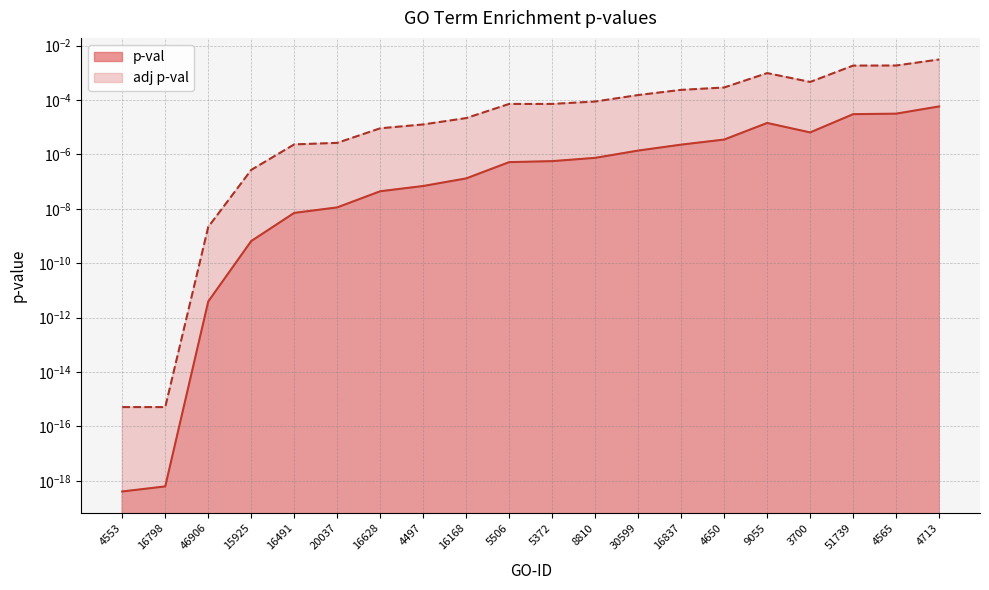

Rank the categories by adj p-val value from highest to lowest.

4713, 4565, 51739, 9055, 3700, 4650, 16837, 30599, 8810, 5506, 5372, 16168, 4497, 16628, 20037, 16491, 15925, 46906, 4553, 16798